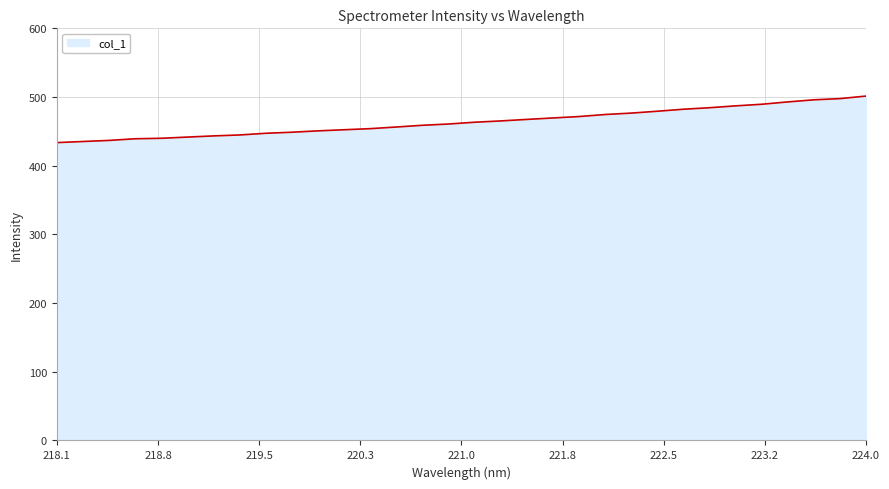

How many lines are shown in the chart?

1